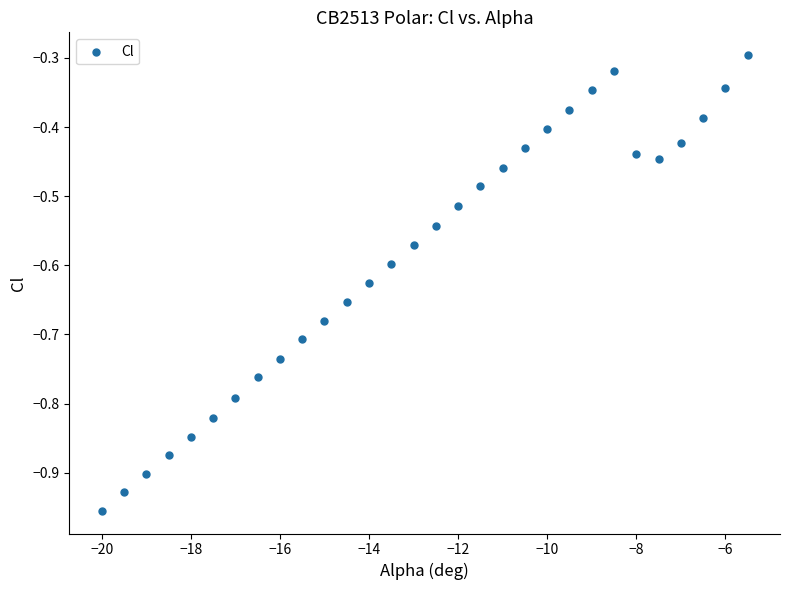

What is the range of Y values (max minus min)?

0.7